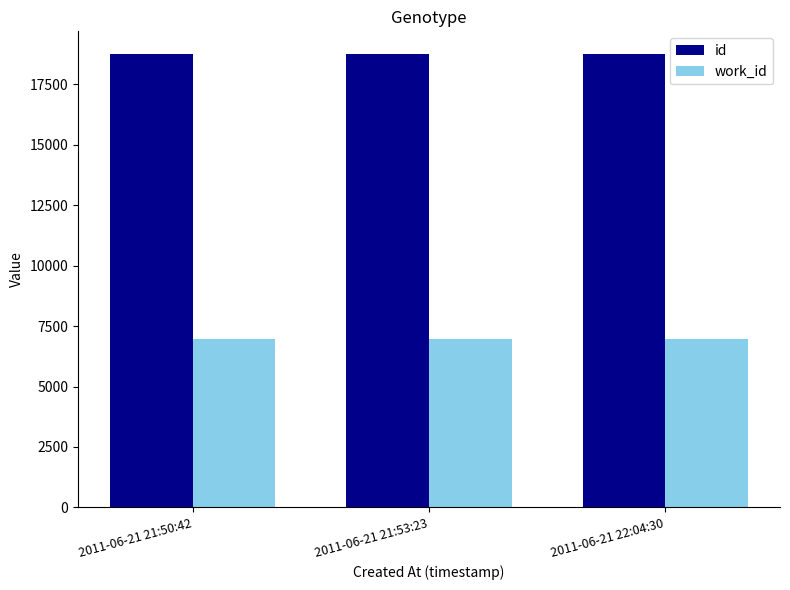

What position from the right is 2011-06-21 21:50:42?

3